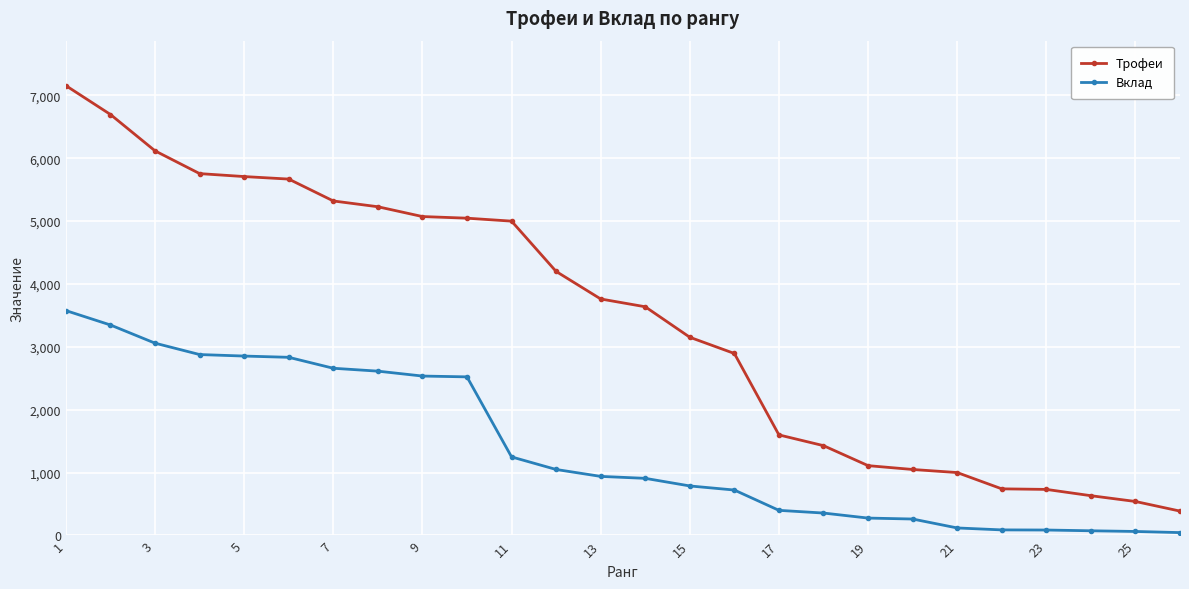

What is the average value of the Вклад series?

1397